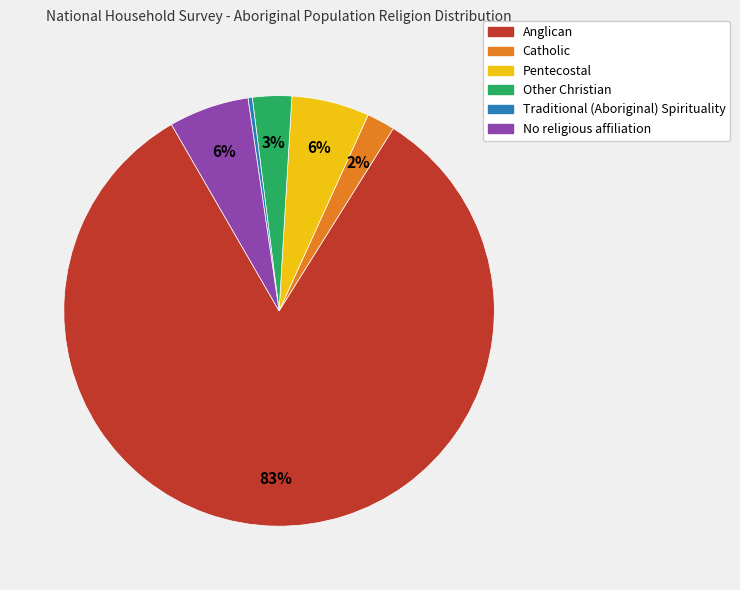

Is the sum of Other Christian and Catholic greater than half?

No